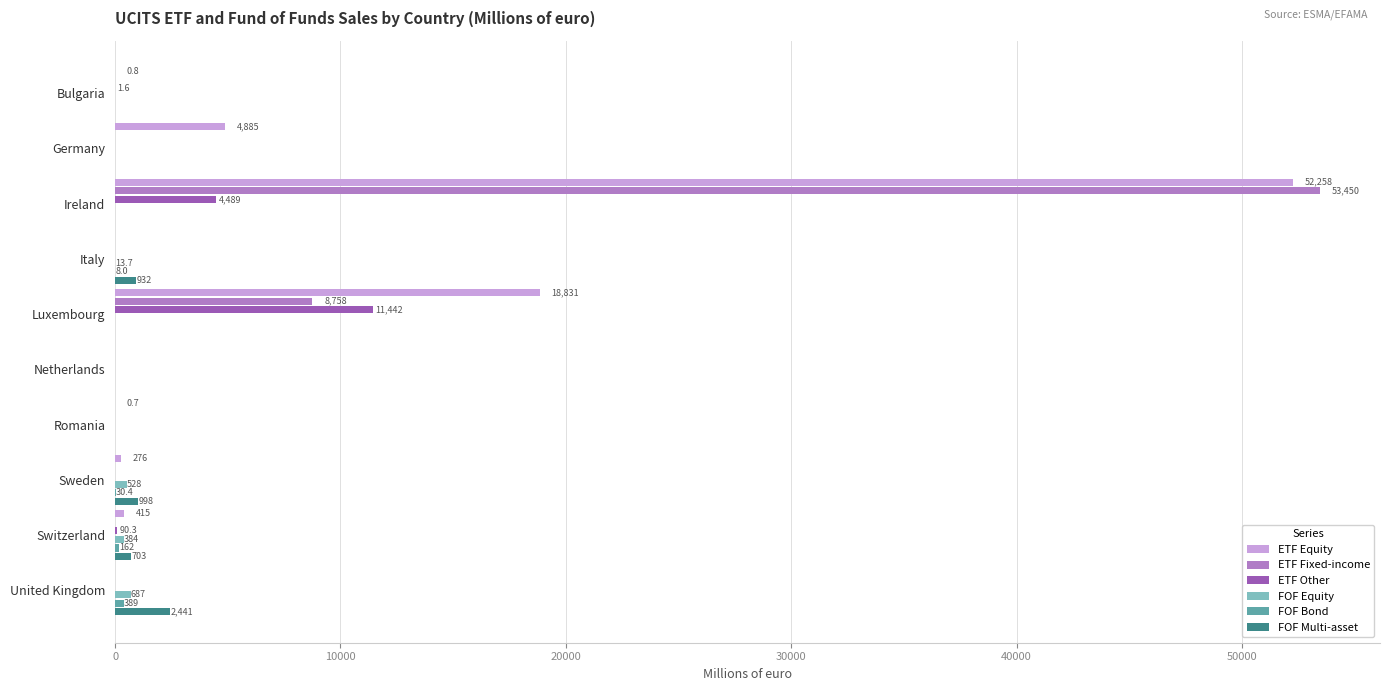

What is the greatest value displayed?

53450.0